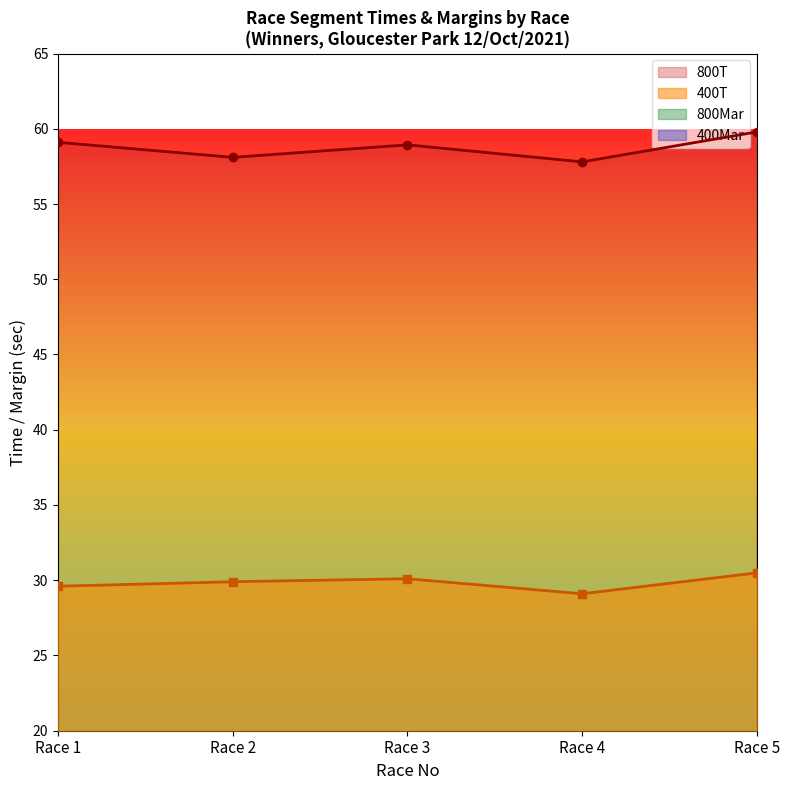

True or false: 800T has more than 0 points higher than both neighbors.

True